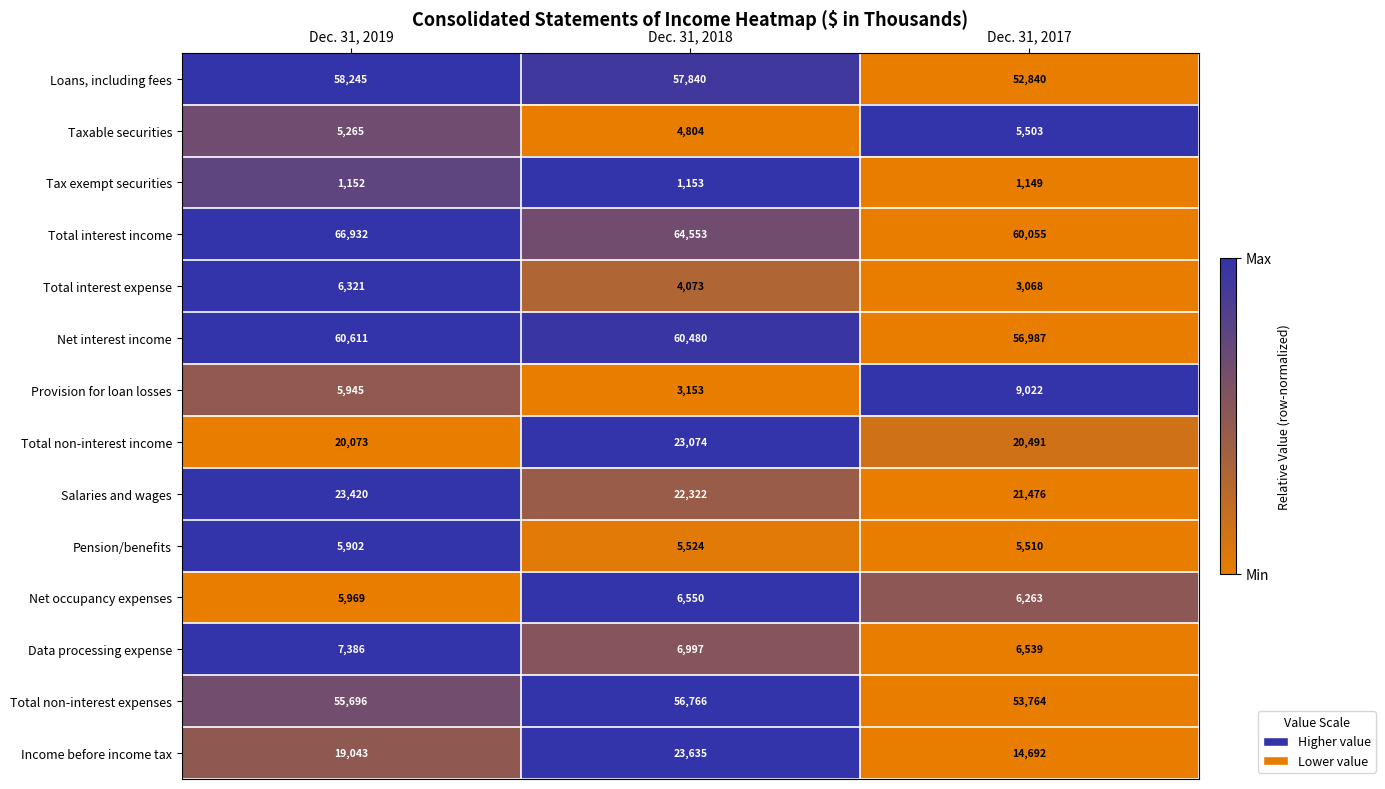

The value of Total non-interest income at Dec. 31, 2017 is 20491. True or false?

True